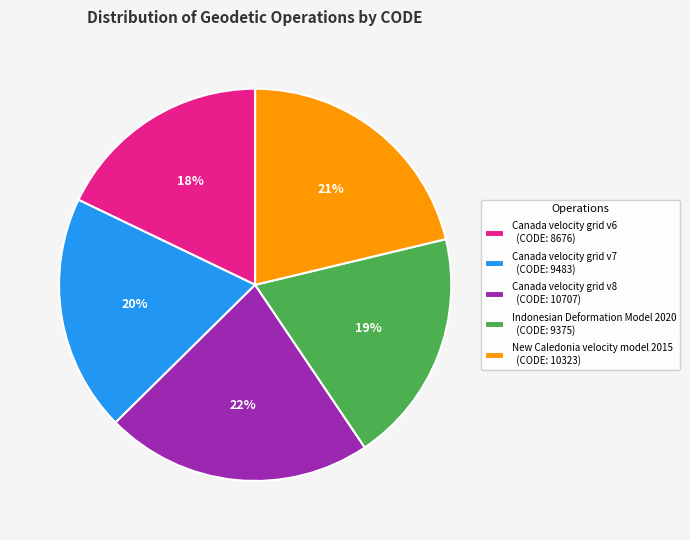

Do New Caledonia velocity model 2015 and Canada velocity grid v8 together represent more than half of the pie?

No